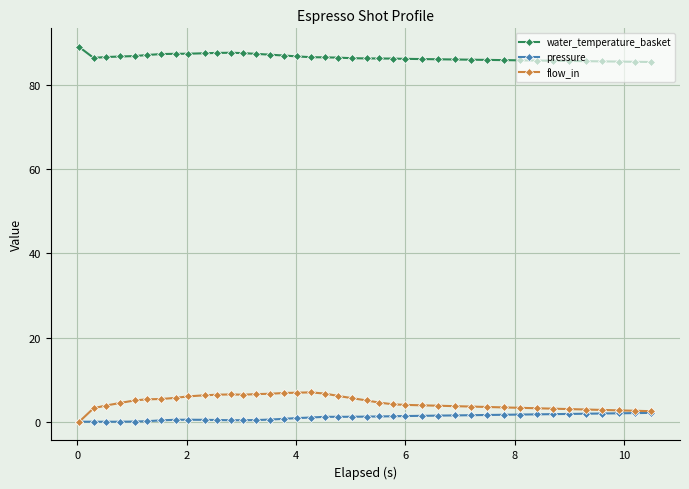

Rank the series by their maximum value, from highest to lowest.

water_temperature_basket, flow_in, pressure